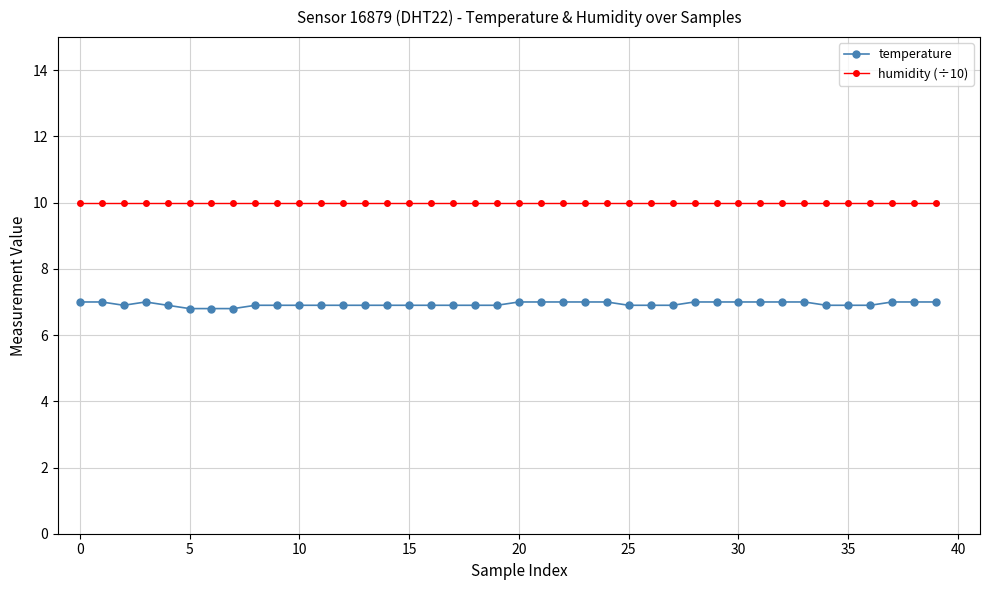

Which series has the largest total across all categories?

humidity (÷10)